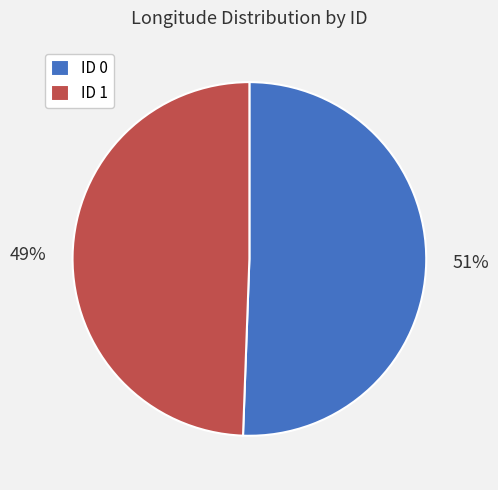

Count the number of slices in the pie.

2